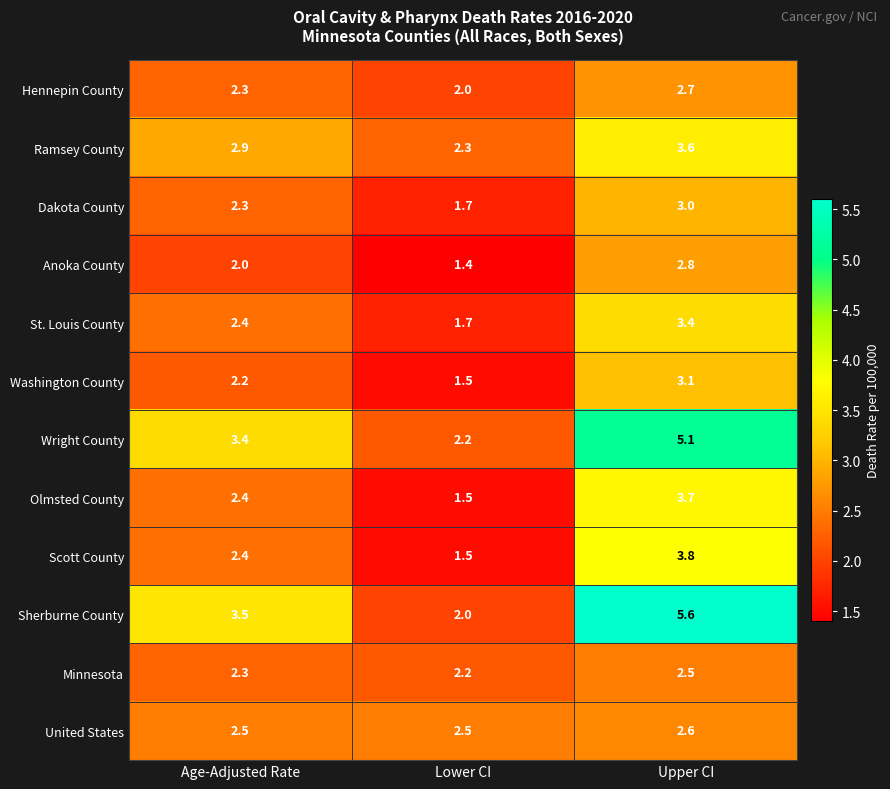

Rank the series by their maximum value, from highest to lowest.

Sherburne County, Wright County, Scott County, Olmsted County, Ramsey County, St. Louis County, Washington County, Dakota County, Anoka County, Hennepin County, United States, Minnesota